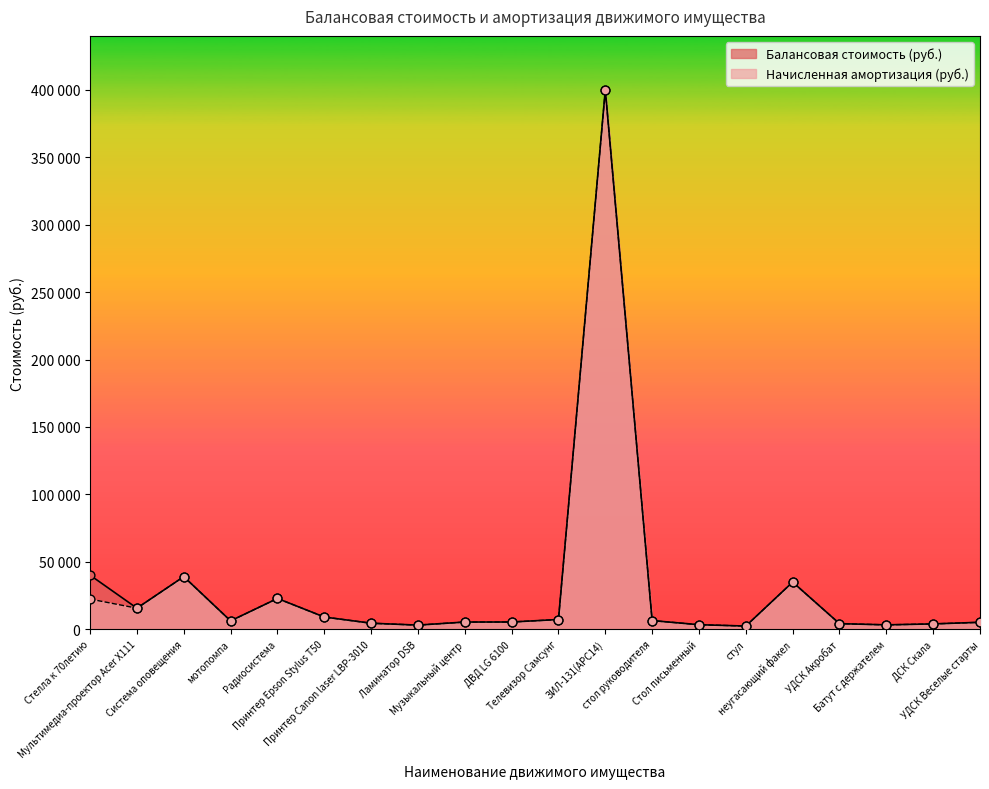

Which series has the largest total across all categories?

Балансовая стоимость (руб.)